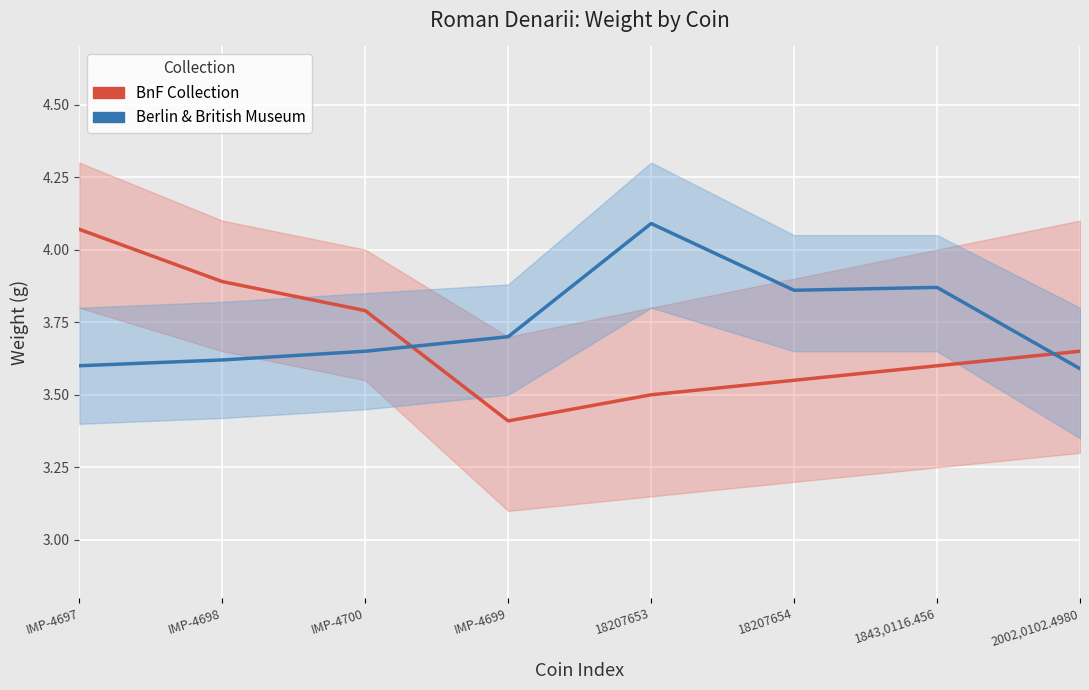

The value of Berlin & British Museum at 2002,0102.4980 is 2.5. True or false?

False